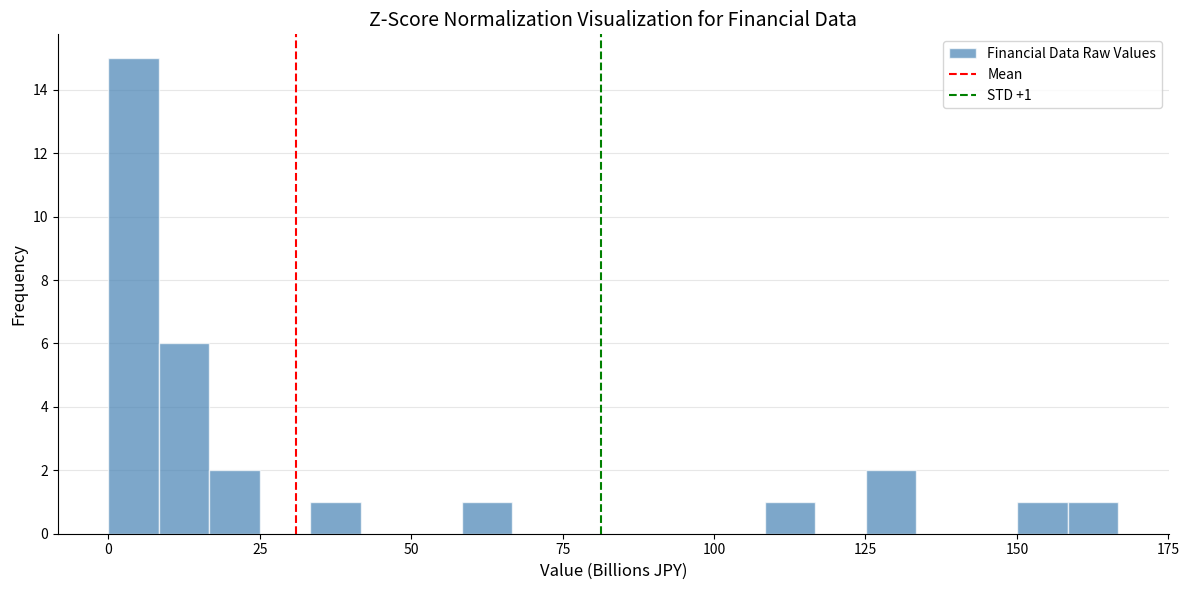

Around what value on the x-axis is the tallest bar? Give the approximate position of its centre, as read against the axis.

5